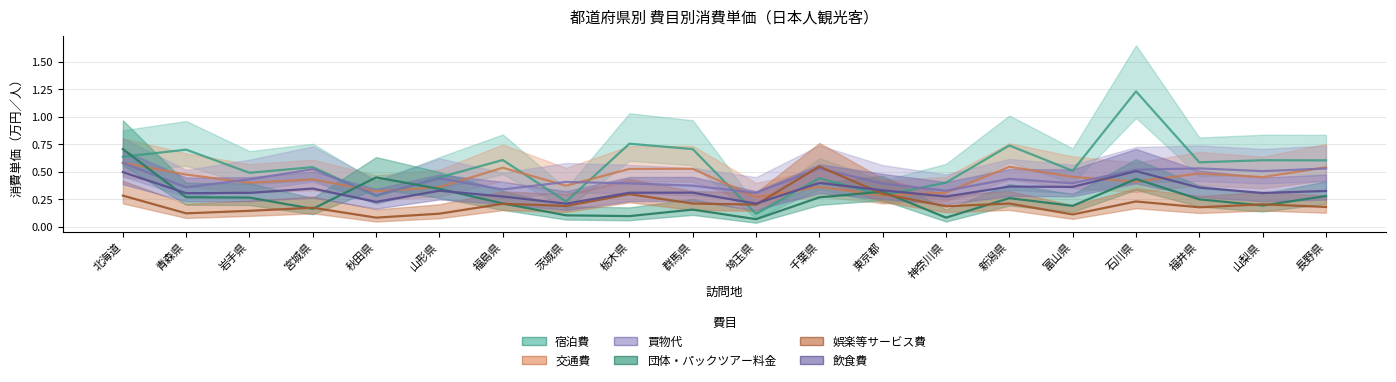

What is the value of the 宿泊費 point at the 18th from the left?

0.6